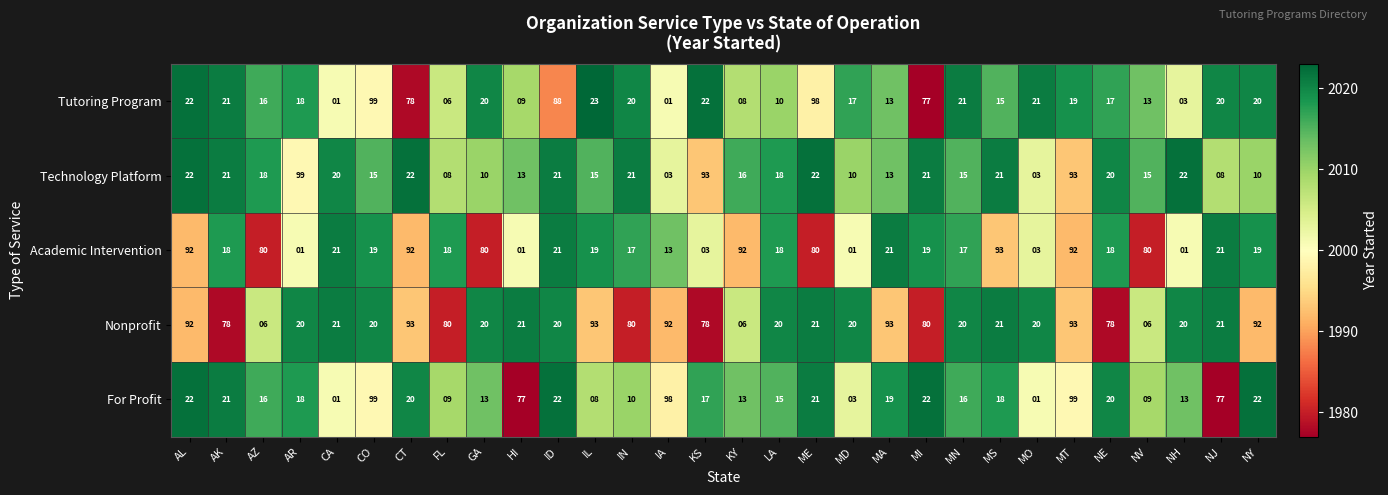

At which category is the sum across all series the highest?

MT